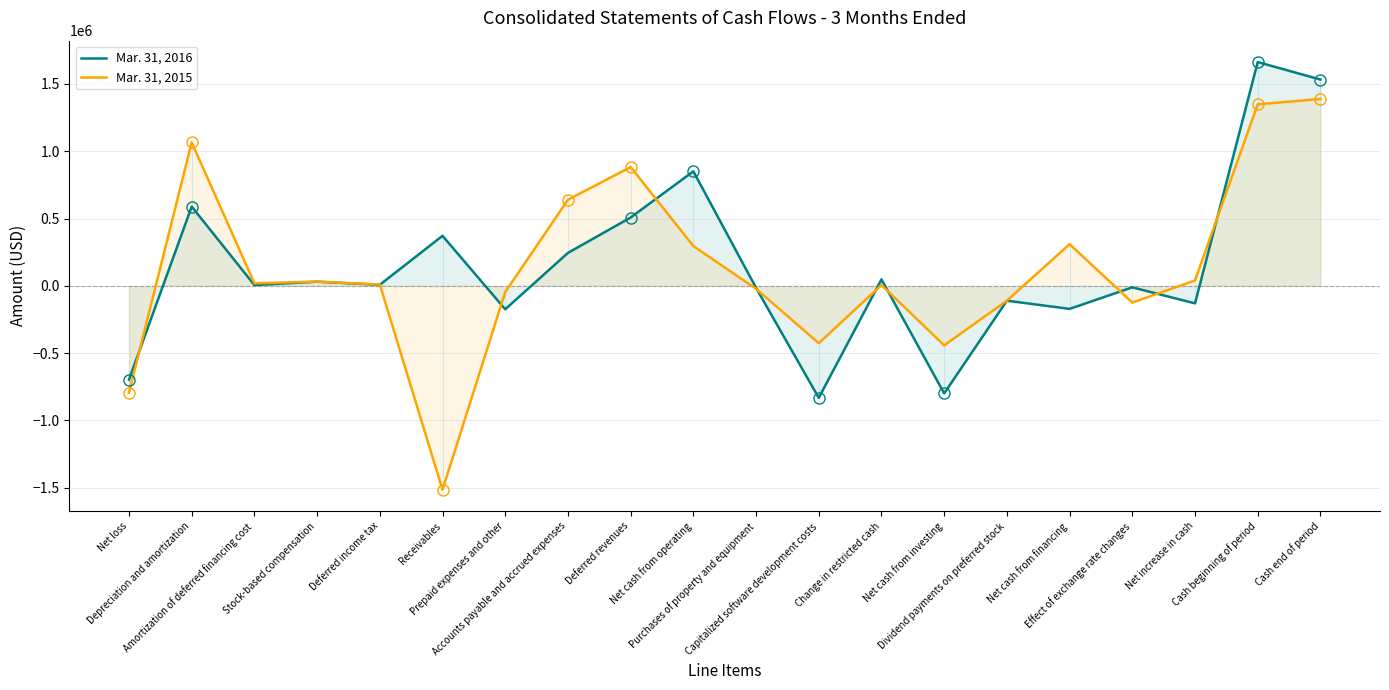

What is the difference between the maximum and minimum values in the Mar. 31, 2016 series?

2495000